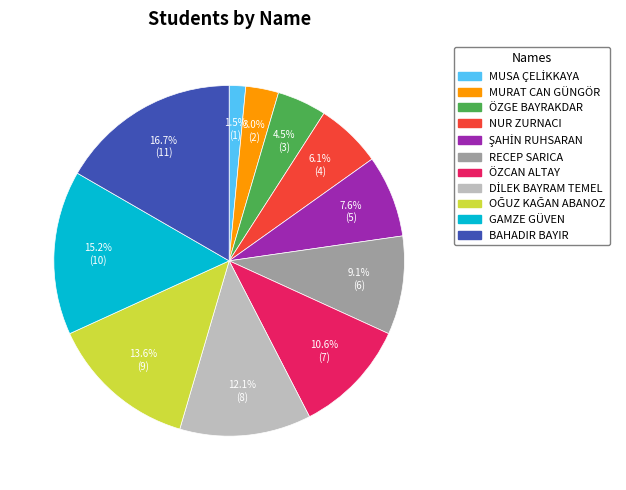

Which category has the biggest portion of the pie?

BAHADIR BAYIR